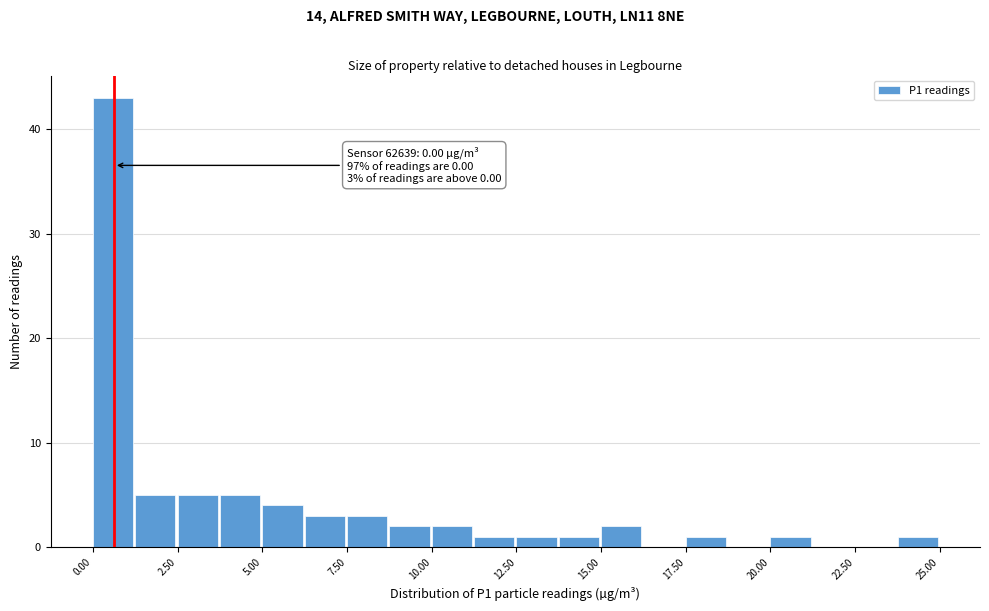

Around what value on the x-axis is the tallest bar? Give the approximate position of its centre, as read against the axis.

0.5